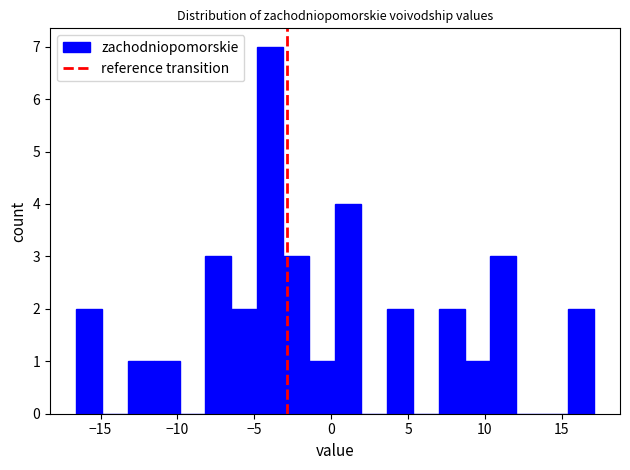

Around what value on the x-axis is the tallest bar? Give the approximate position of its centre, as read against the axis.

-4.0